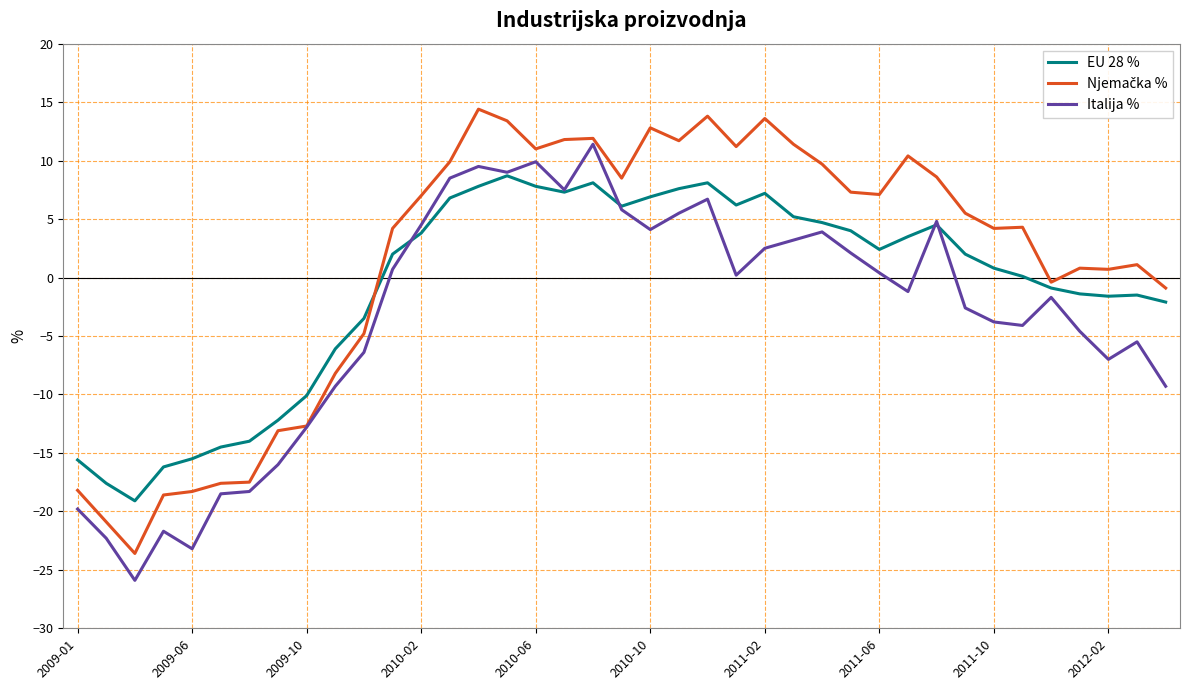

What is the minimum value shown in the chart?

-25.9